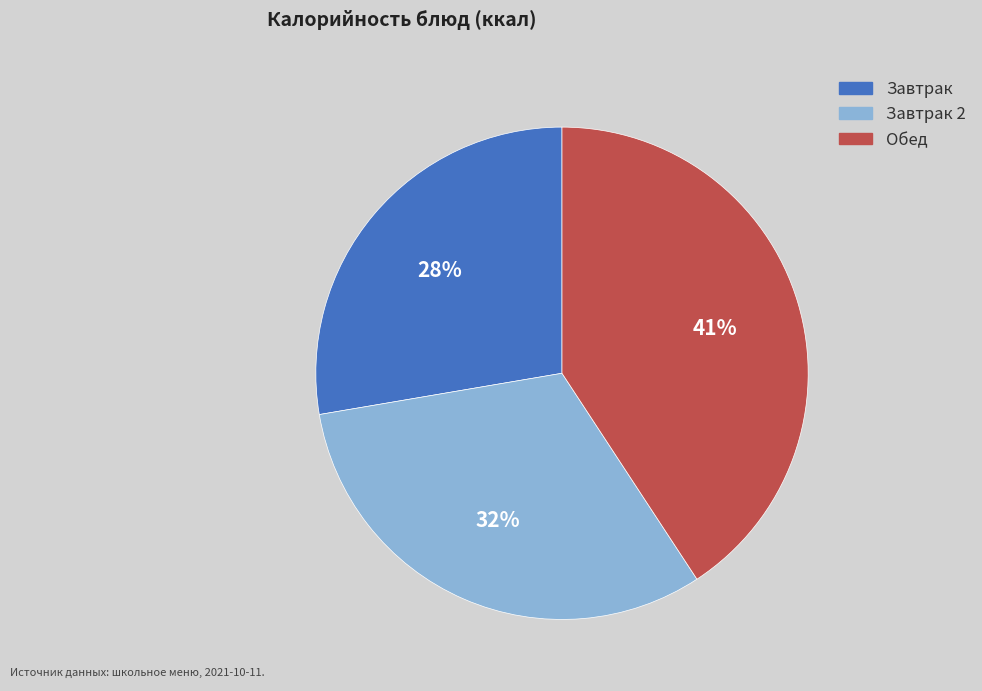

Approximately how many times larger is the value at Завтрак compared to Завтрак 2?

0.9